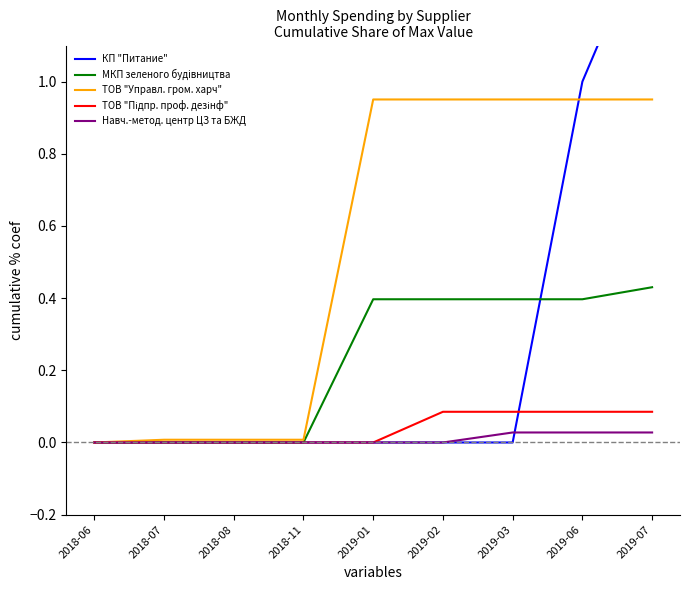

Reading left to right, extract all data points from this chart.

КП "Питание": 0.0	0.0	0.0	0.0	0.0	0.0	0.0	1.0	1.5
МКП зеленого будiвництва: 0.0	0.0	0.0	0.0	0.4	0.4	0.4	0.4	0.4
ТОВ "Управл. гром. харч": 0.0	0.0	0.0	0.0	1.0	1.0	1.0	1.0	1.0
ТОВ "Підпр. проф. дезінф": 0.0	0.0	0.0	0.0	0.0	0.1	0.1	0.1	0.1
Навч.-метод. центр ЦЗ та БЖД: 0.0	0.0	0.0	0.0	0.0	0.0	0.0	0.0	0.0